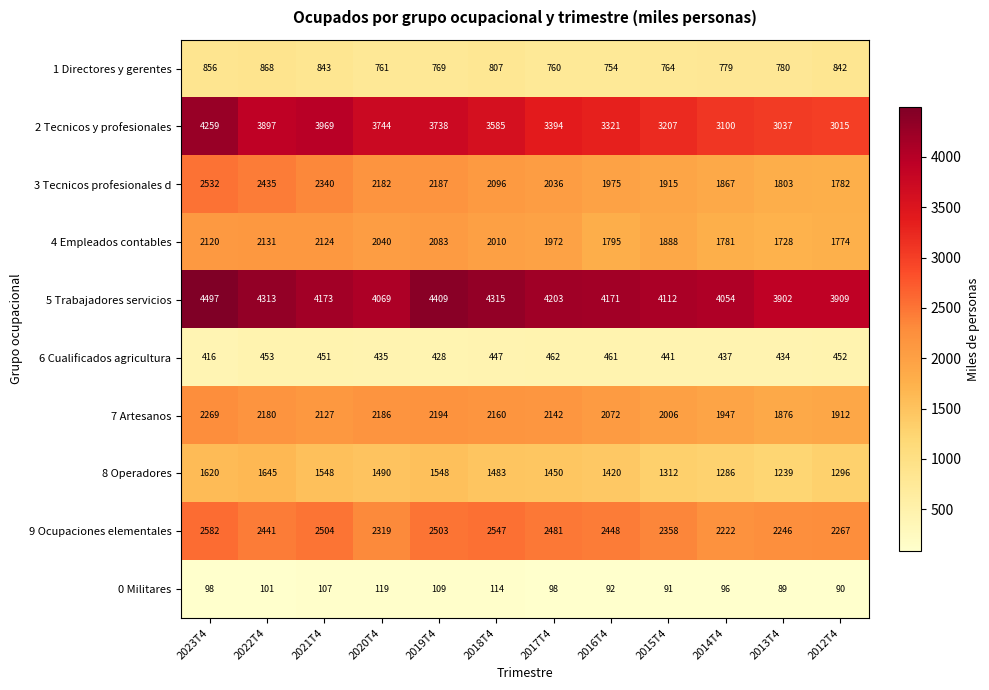

What is the difference between the maximum and second lowest values in the 8 Operadores series?

359